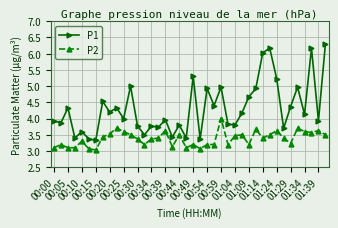

What is the value of the P1 point at the 38th from the left?

6.2